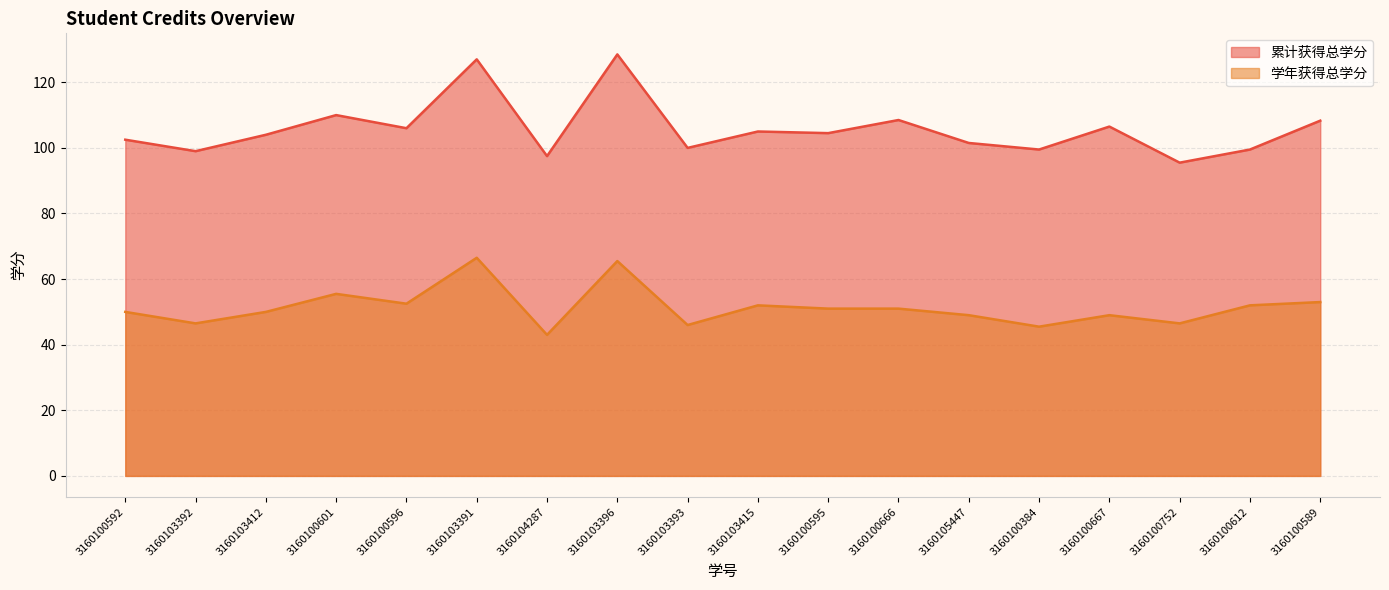

Which category has the highest value in the 累计获得总学分 series?

3160103396